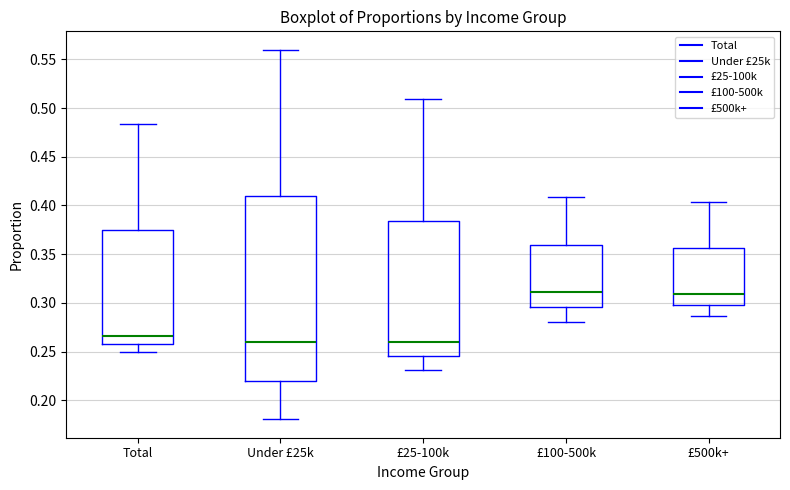

Which box is the tallest, from its lower edge to its upper edge?

Under £25k